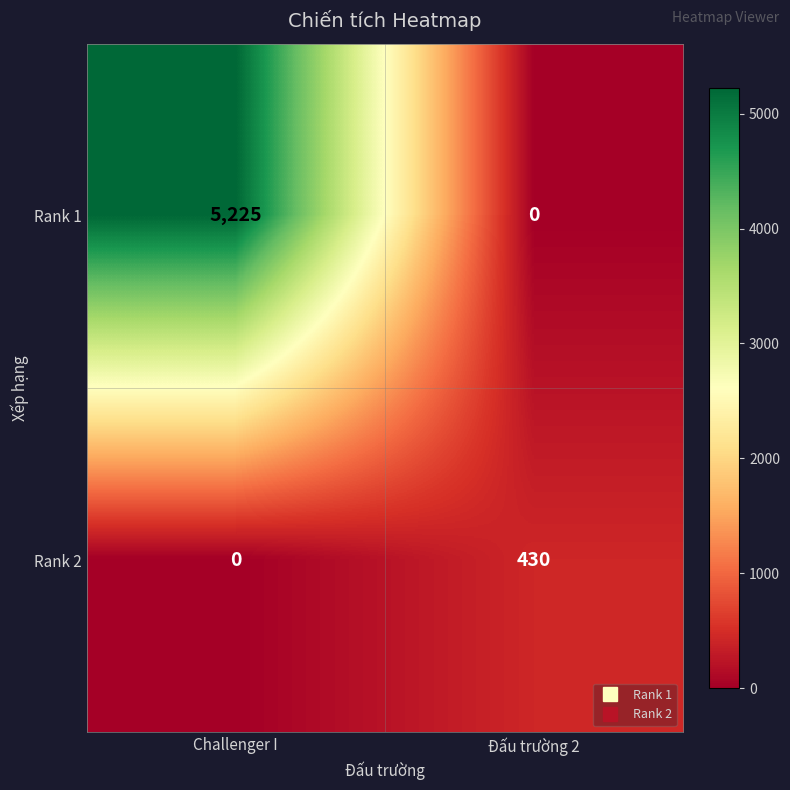

What is the average value of the Rank 2 series?

215